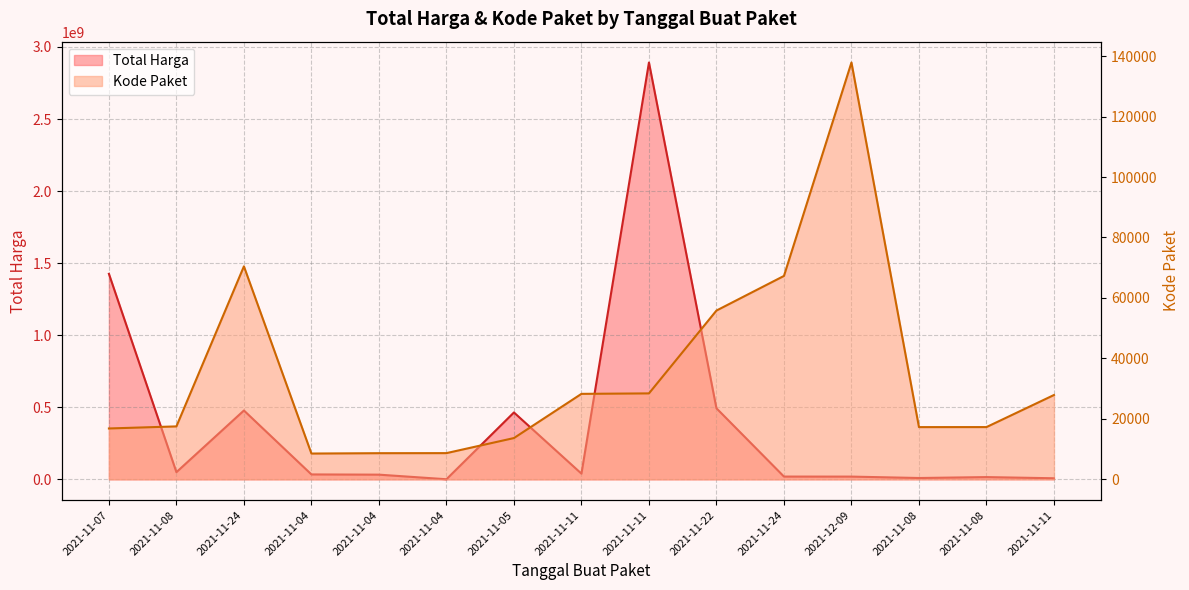

Is the value of Total Harga at 2021-11-04 greater than the value of Kode Paket at 2021-11-22?

Yes